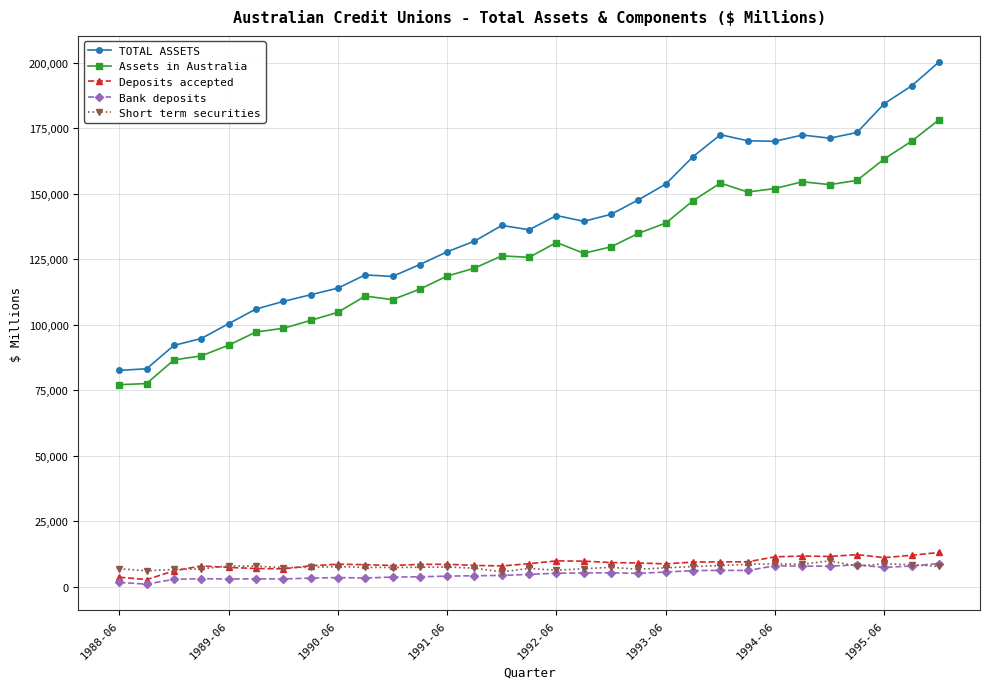

What are all the series names shown in the legend?

TOTAL ASSETS, Assets in Australia, Deposits accepted, Bank deposits, Short term securities